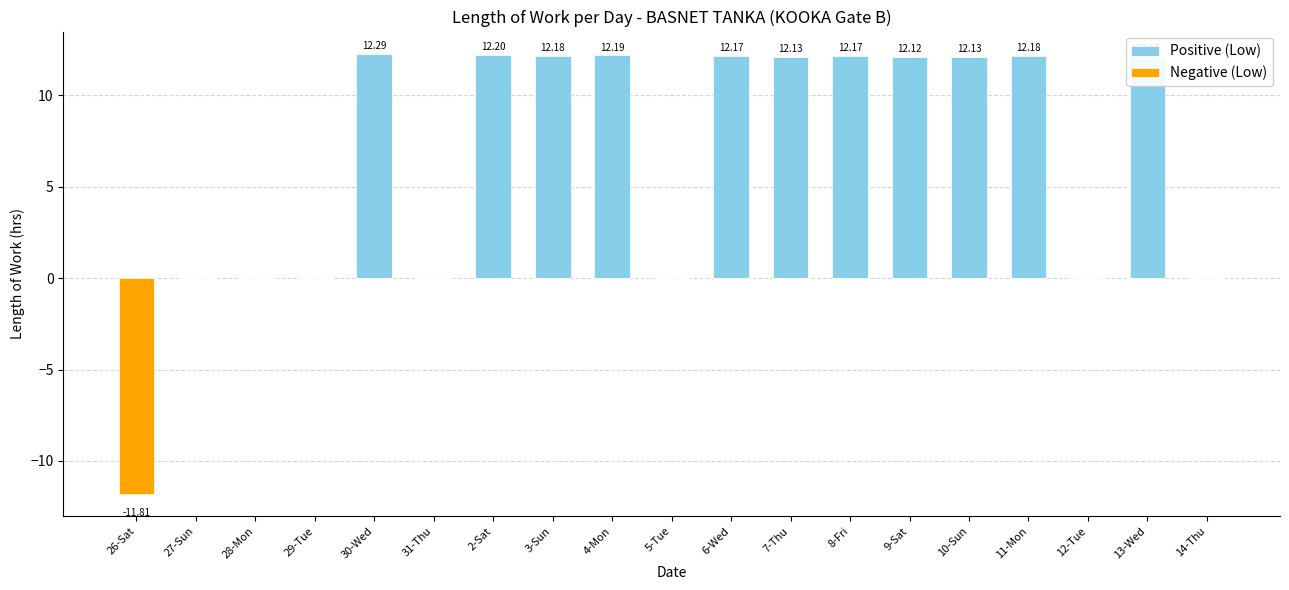

Which category has the lowest value in the Positive (Low) series?

26-Sat